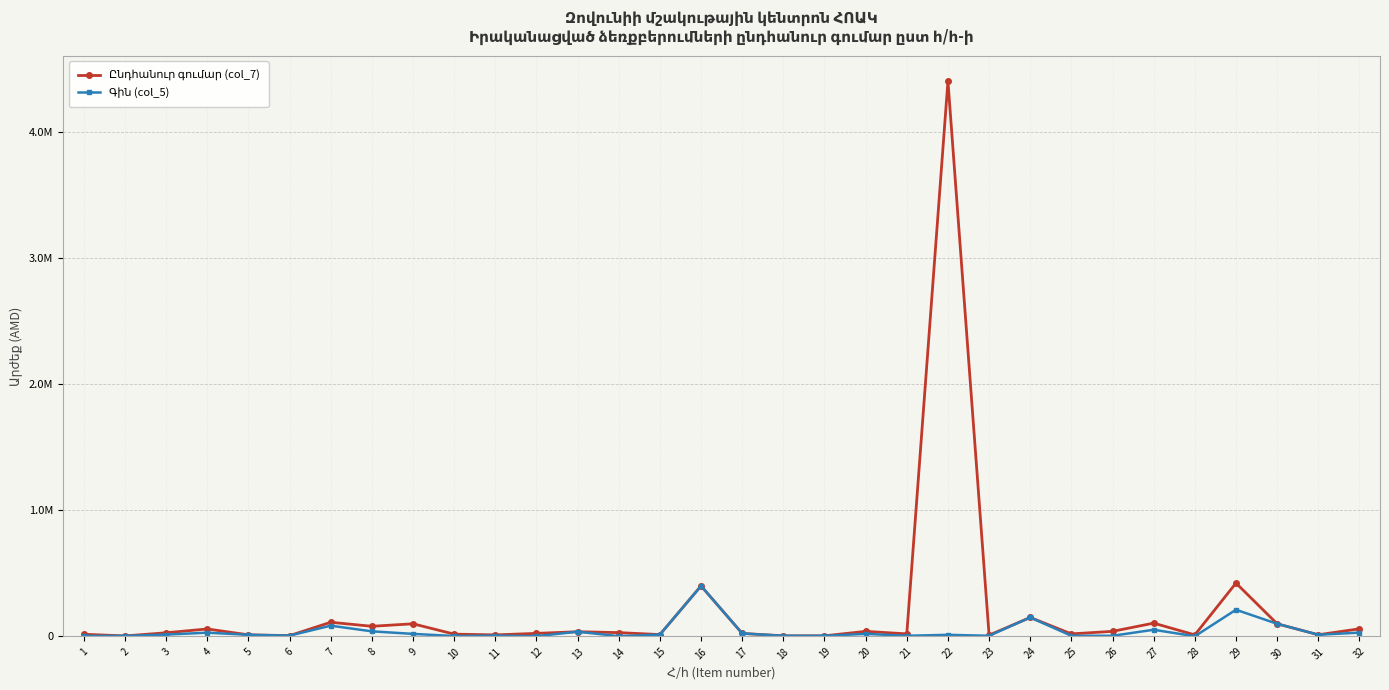

True or false: Գին (col_5) has more than 2 interior local peaks.

True